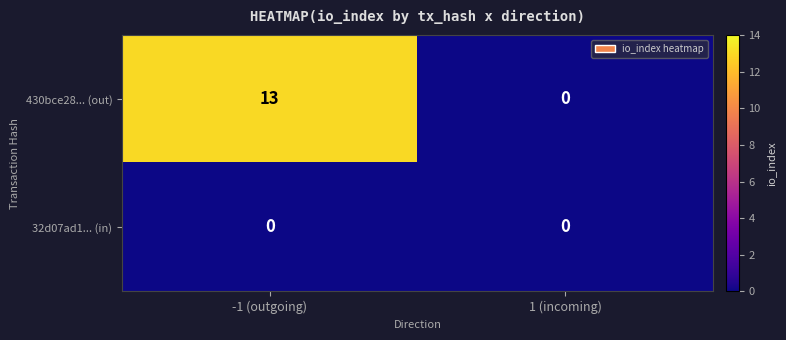

At which category is the sum across all series the highest?

-1 (outgoing)